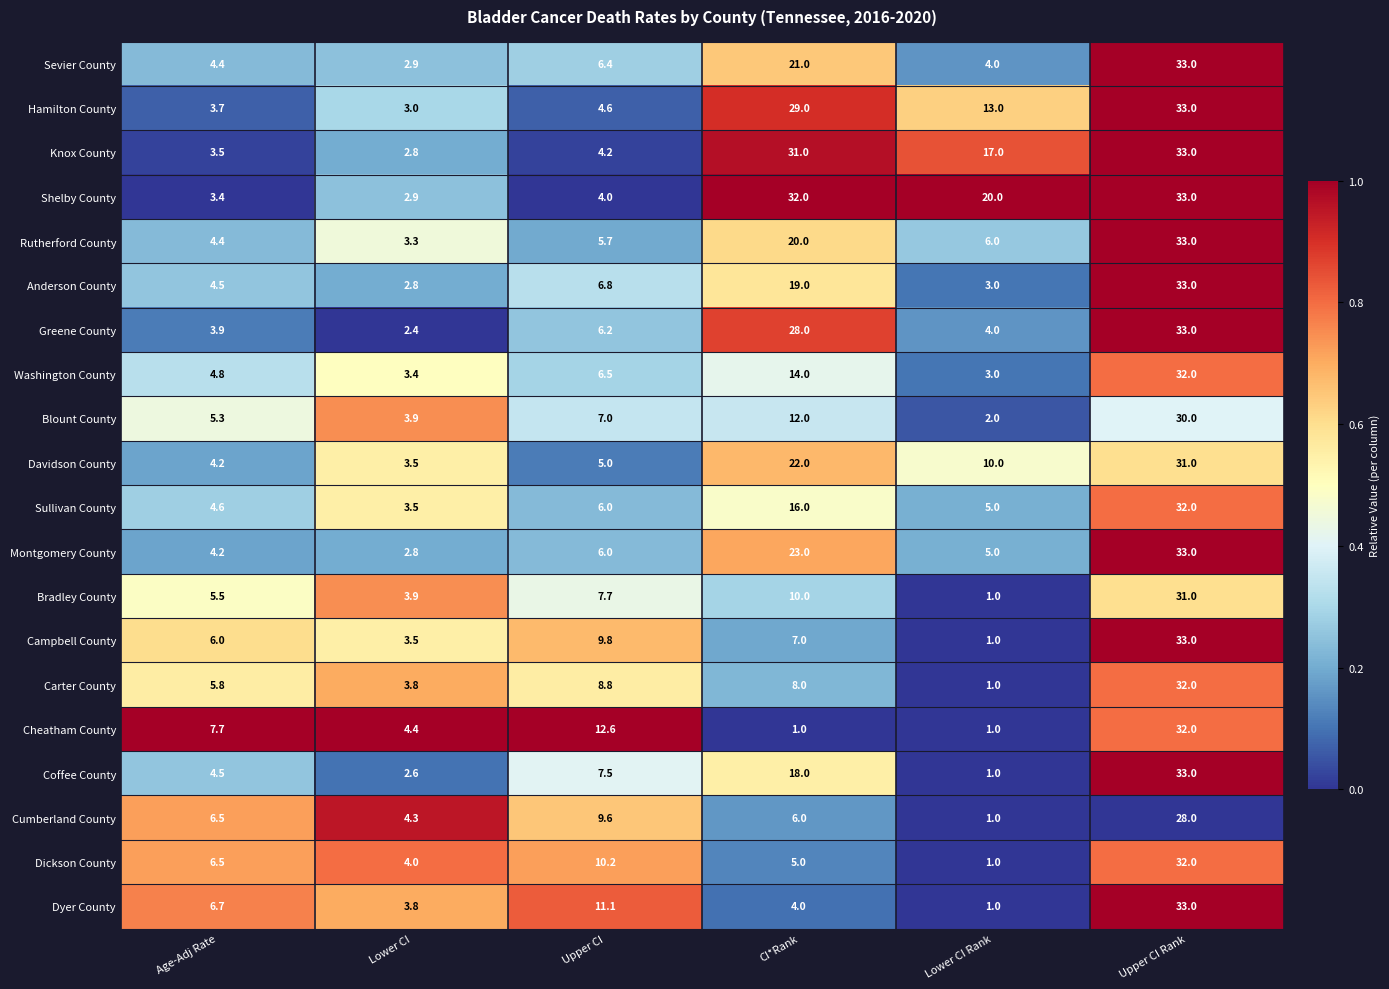

What is the difference between the Dyer County values at Lower CI and Age-Adj Rate?

2.9